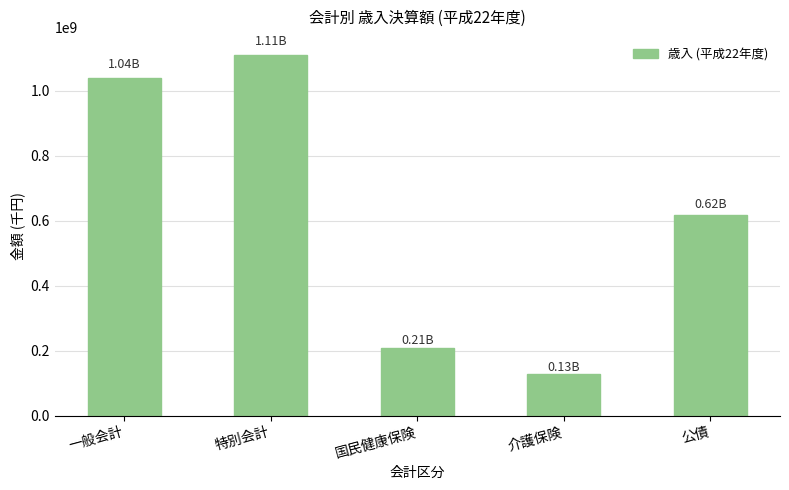

True or false: the data shows 618204900 at 公債.

True